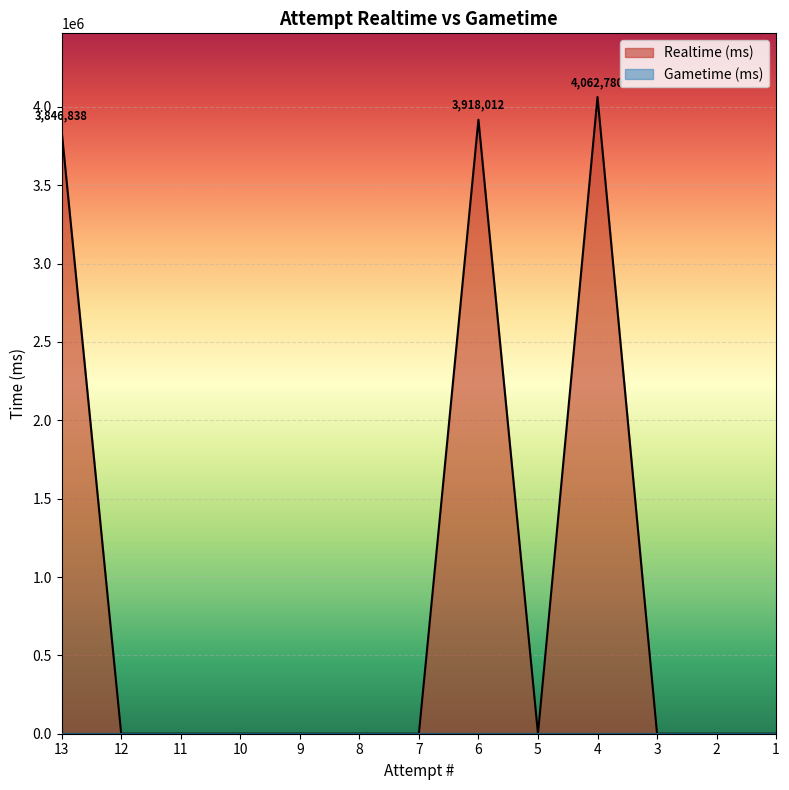

What is the sum of all values?

11827630